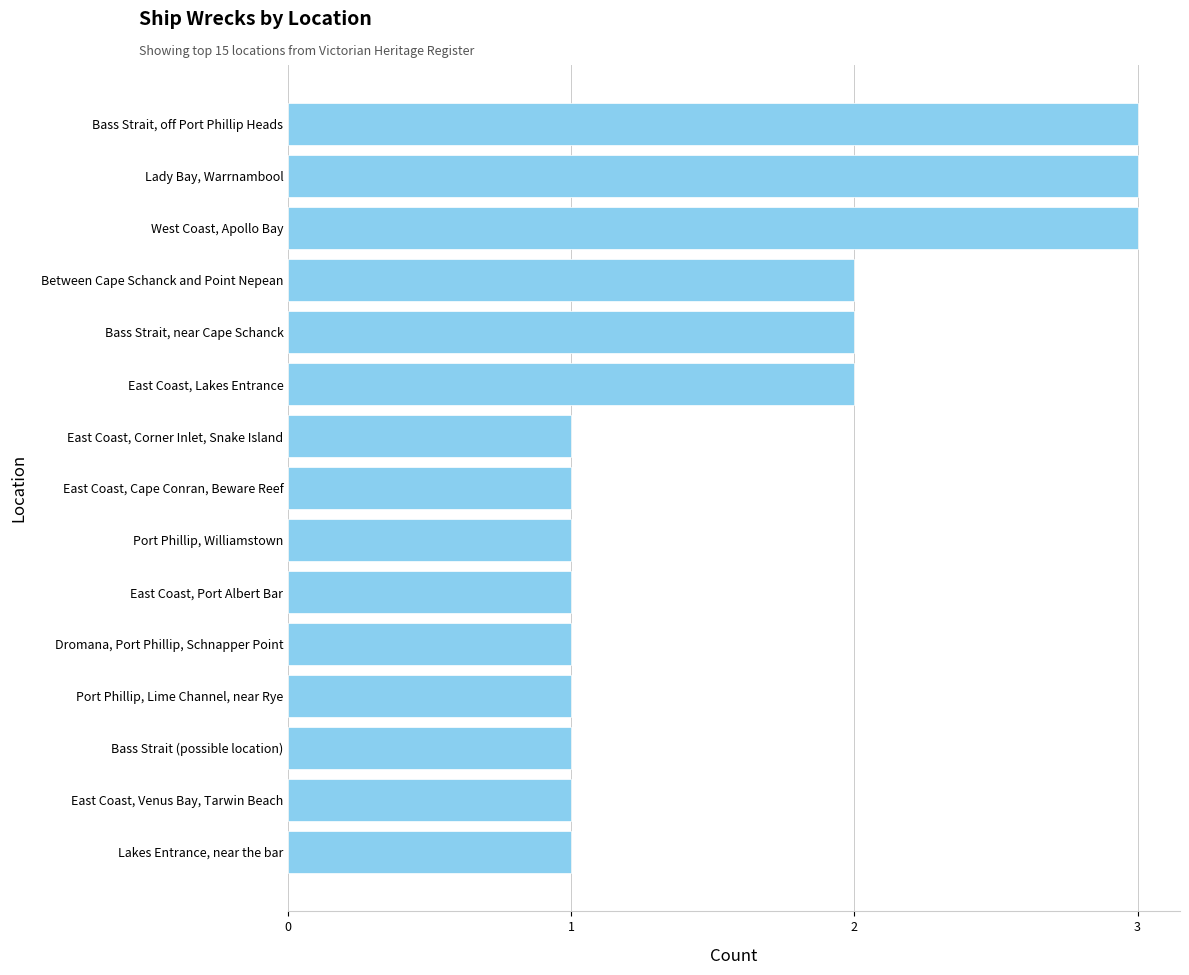

What is the change in value from Port Phillip, Williamstown to Bass Strait, near Cape Schanck?

+1